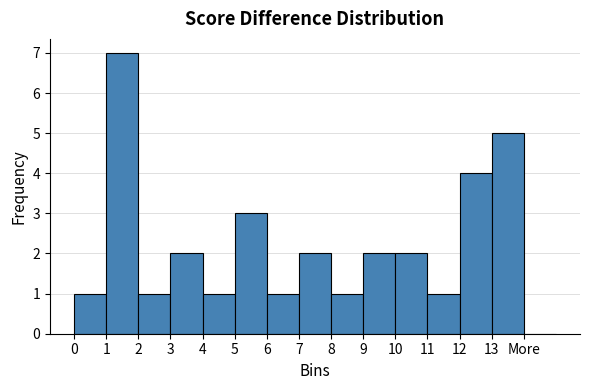

Reading left to right, transcribe all the data shown in this chart.

0=1	1=7	2=1	3=2	4=1	5=3	6=1	7=2	8=1	9=2	10=2	11=1	12=4	13=5	More=0